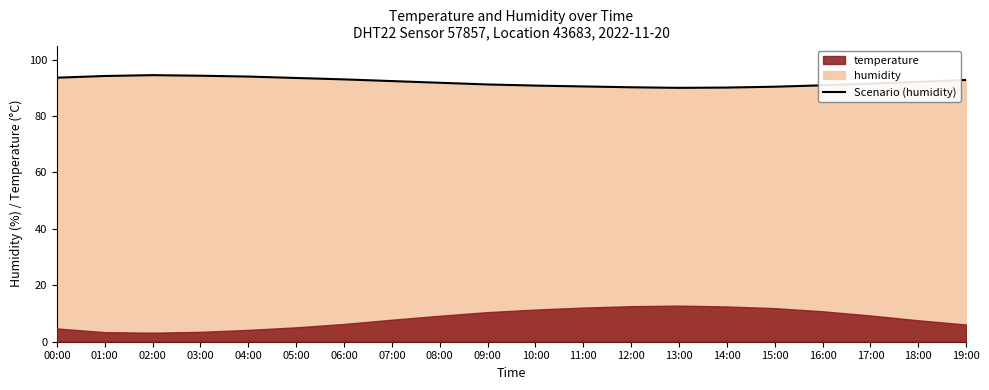

What is the difference between the second highest and second lowest values?

4.2